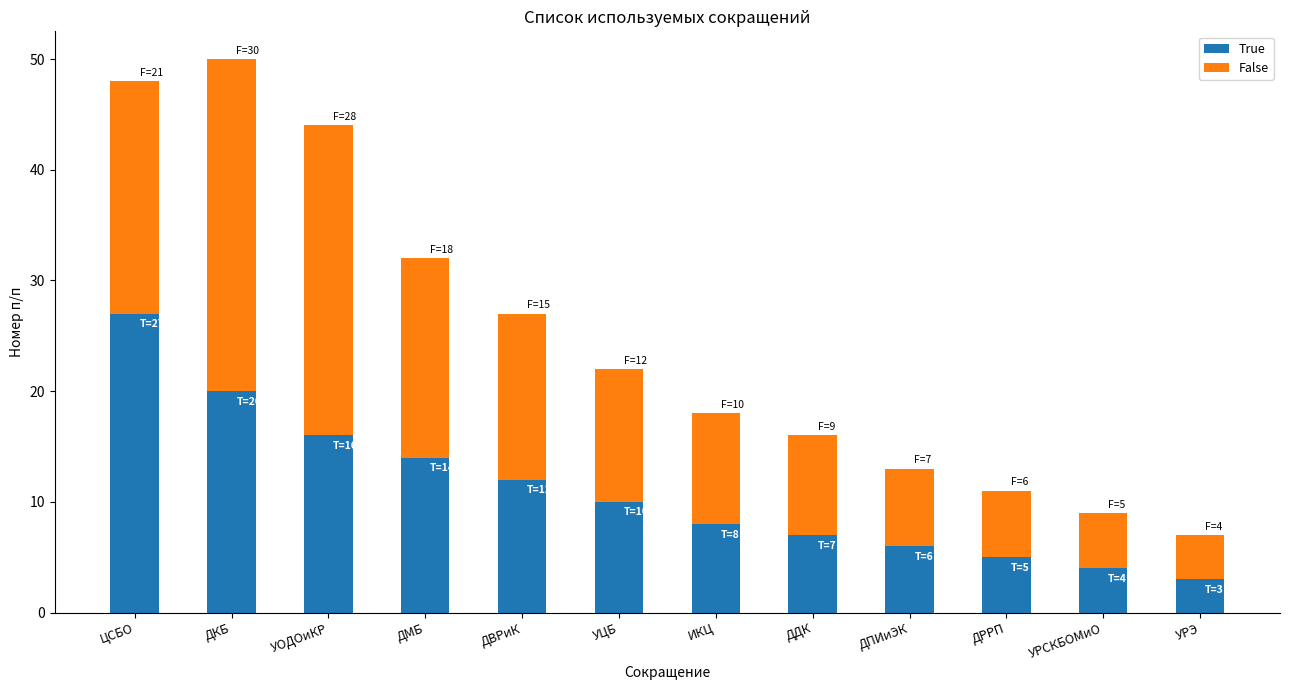

What is the approximate value of True at ДКБ, to the nearest 5?

20